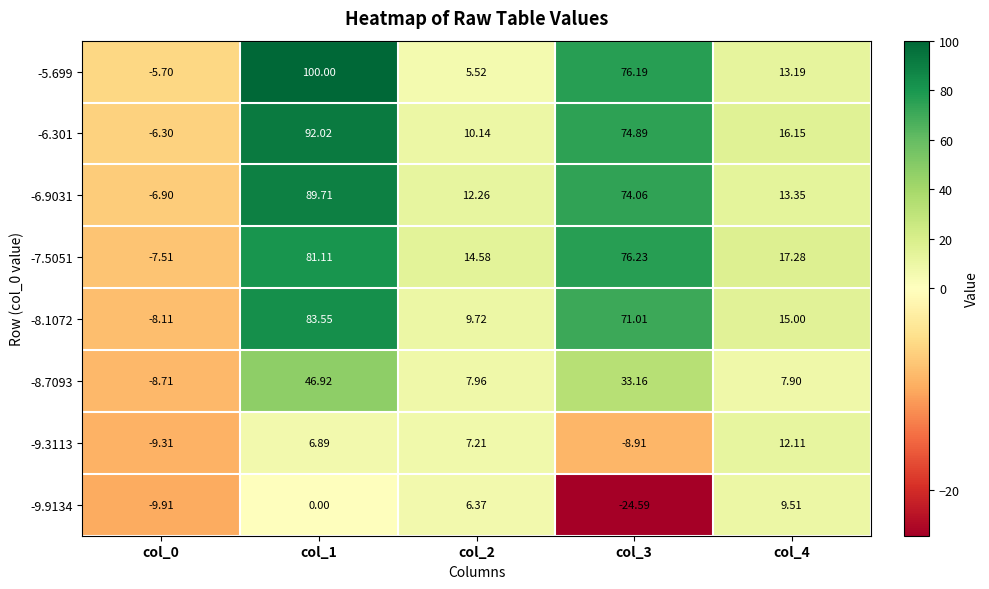

What is the greatest value displayed?

100.0